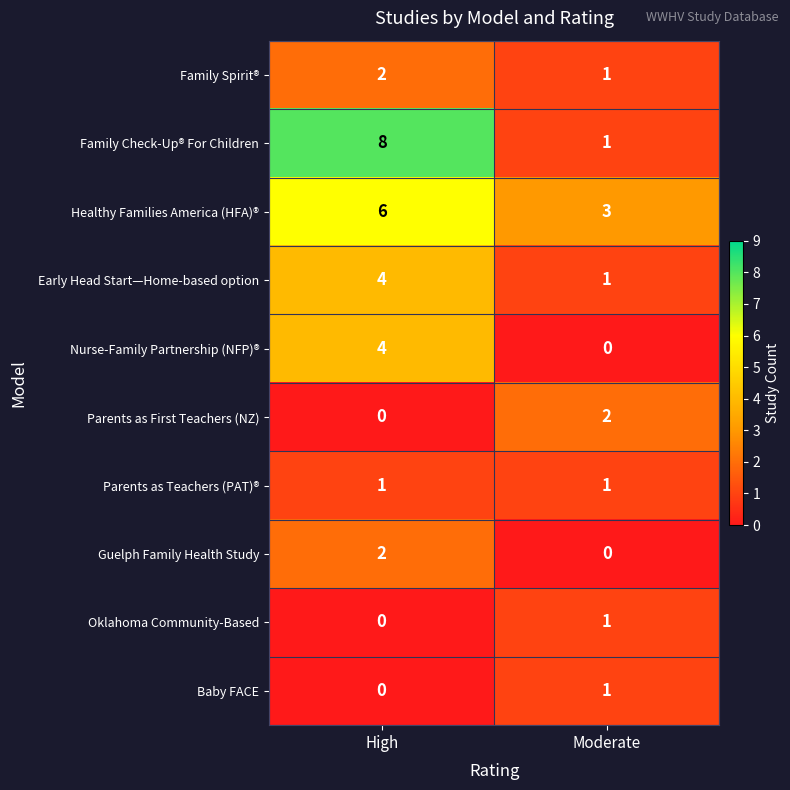

What is the difference between the maximum and minimum values in the Healthy Families America (HFA)® series?

3